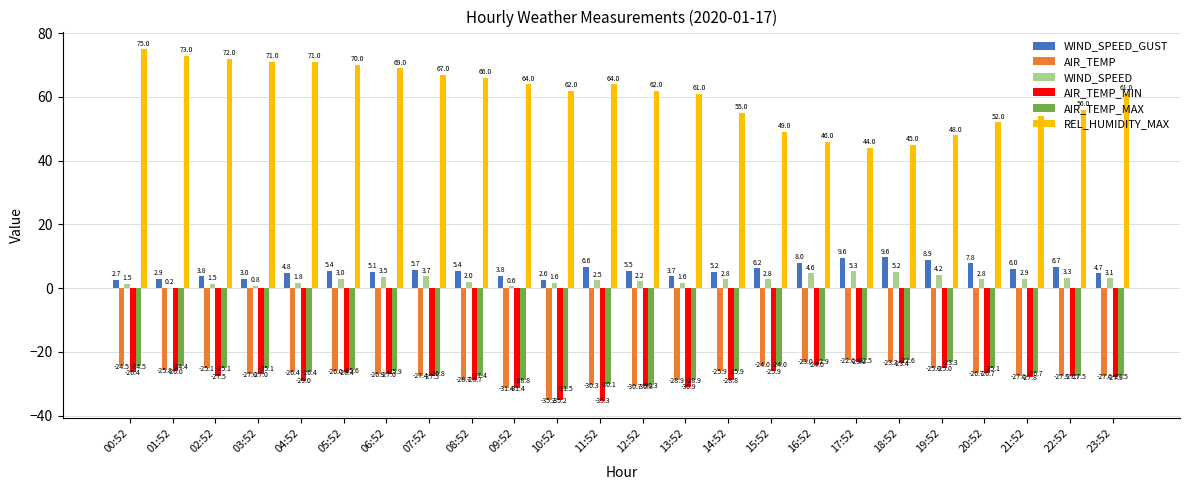

At which category is the sum across all series the highest?

00:52